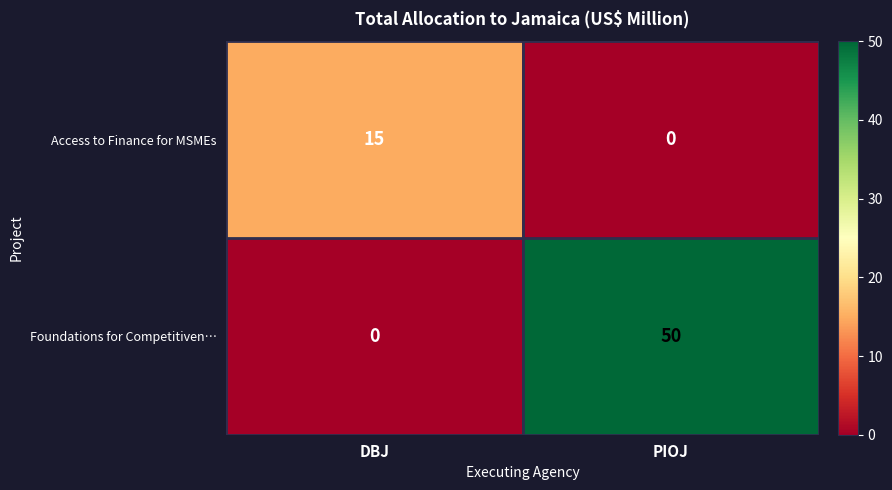

Which series has the largest total across all categories?

Foundations for Competitiven…